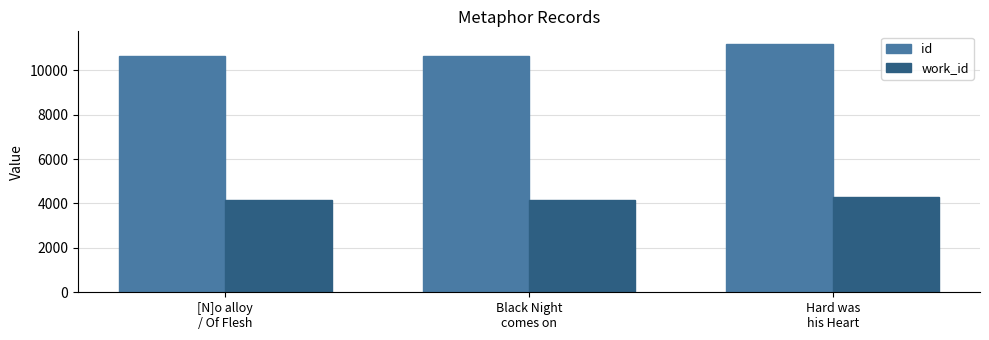

How many bars are there in total?

6